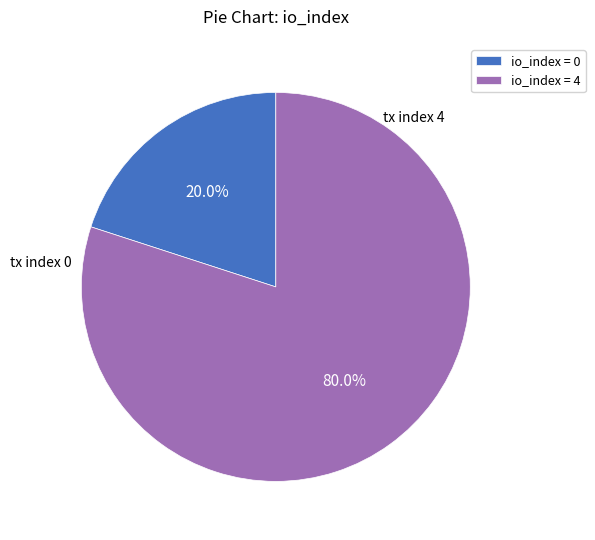

What percentage do io_index = 0 and io_index = 4 together represent?

100.0%